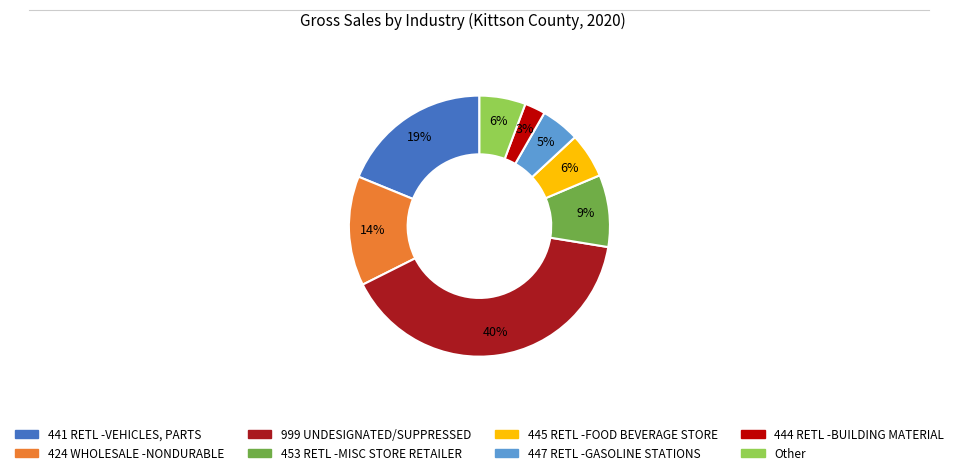

Which slice is the largest?

999 UNDESIGNATED/SUPPRESSED